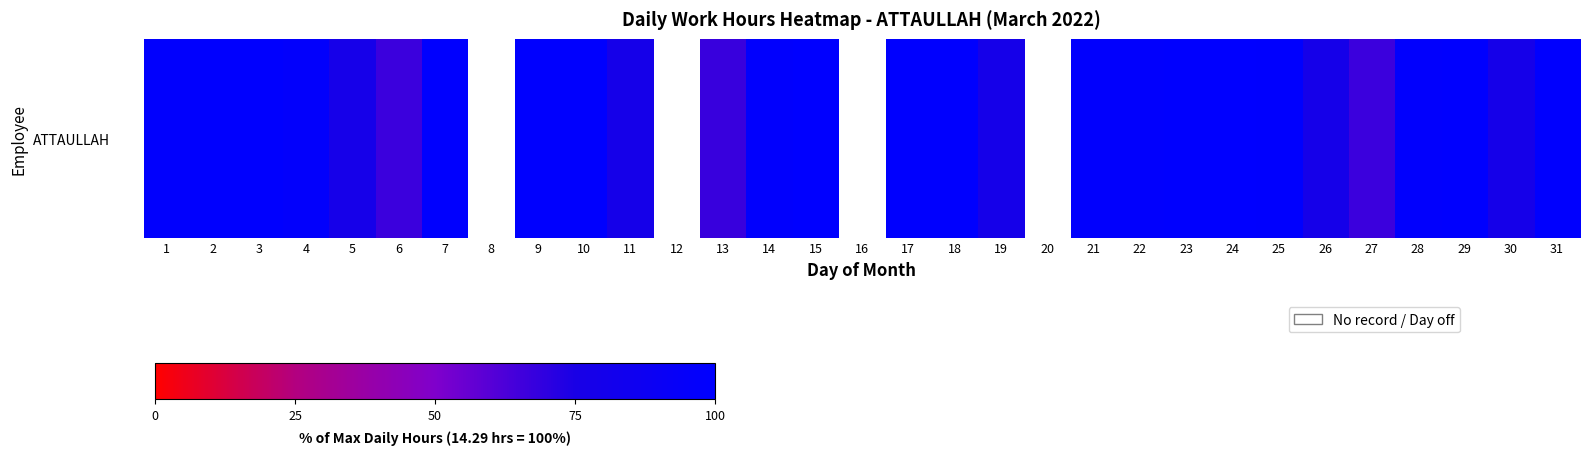

What is the sum of all values?

2477.0